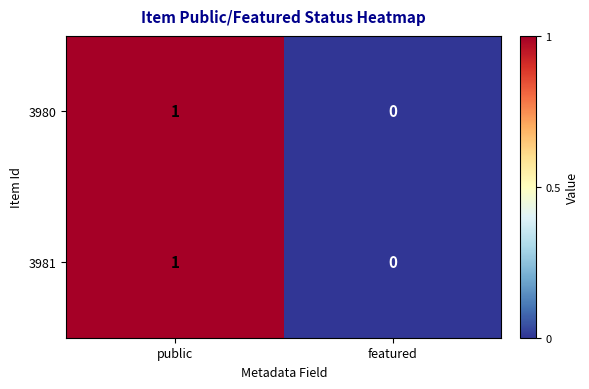

List the labels in order of 3981 value, smallest first.

featured, public